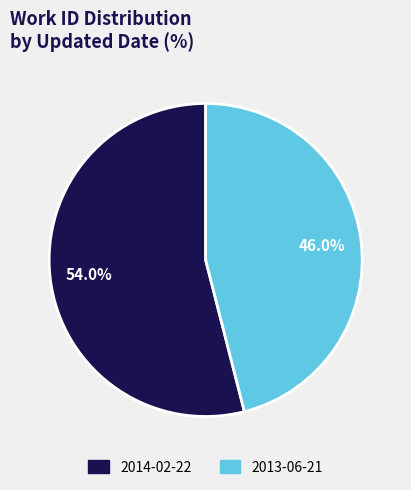

Which category accounts for the majority?

2014-02-22